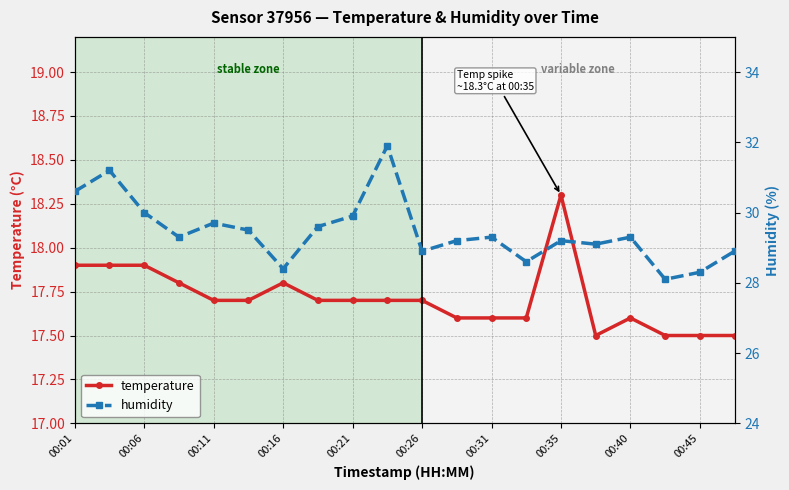

True or false: temperature and humidity cross at least once.

False